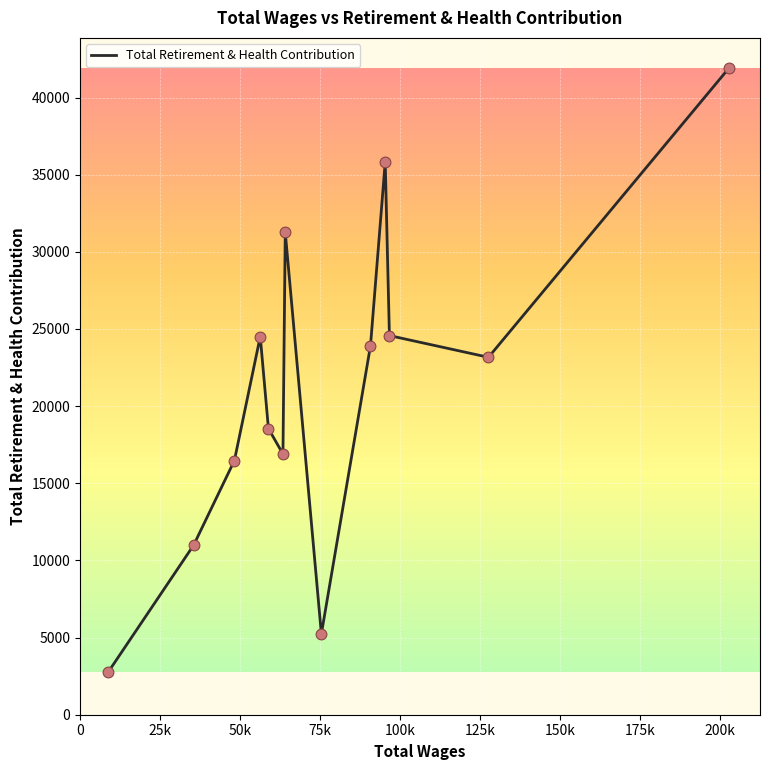

What is the minimum value shown in the chart?

2784